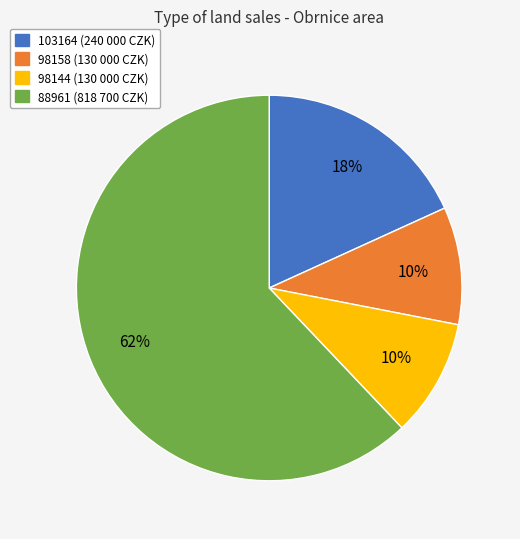

Count the number of slices in the pie.

4